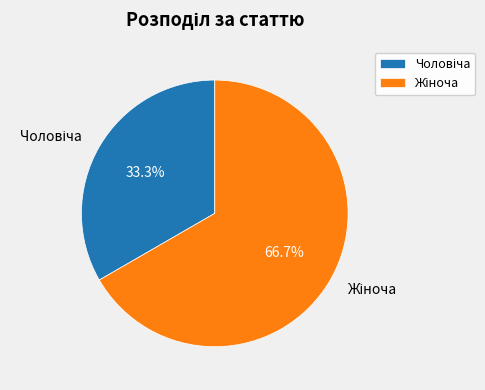

Does any single category account for the majority?

Yes